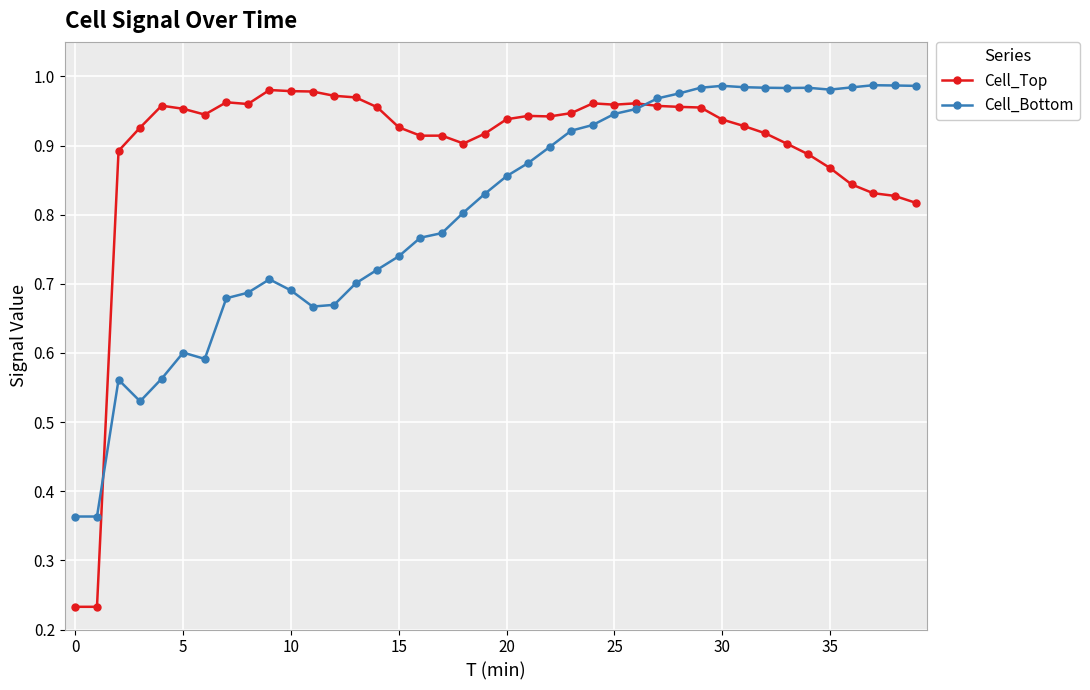

Which series has the largest range (max minus min)?

Cell_Top